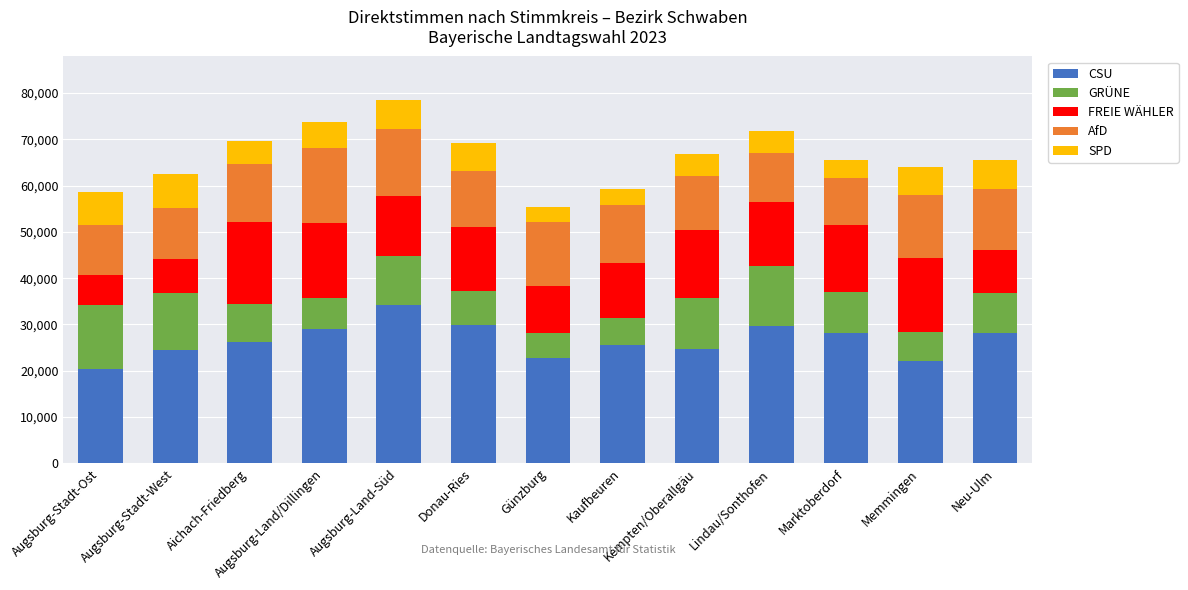

Read the CSU value at Memmingen.

22071